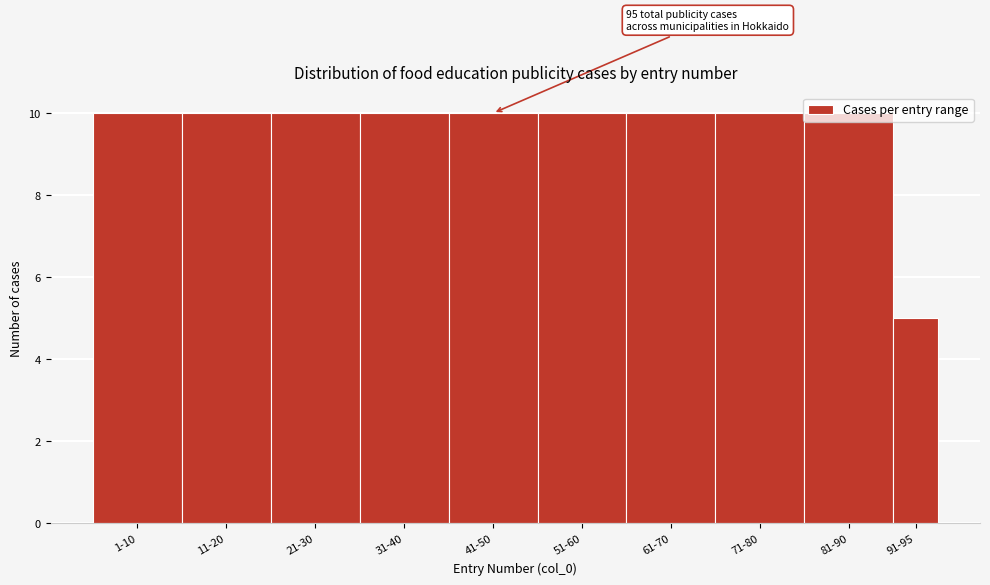

Approximately how many times larger is the value at 61-70 compared to 31-40?

1.0